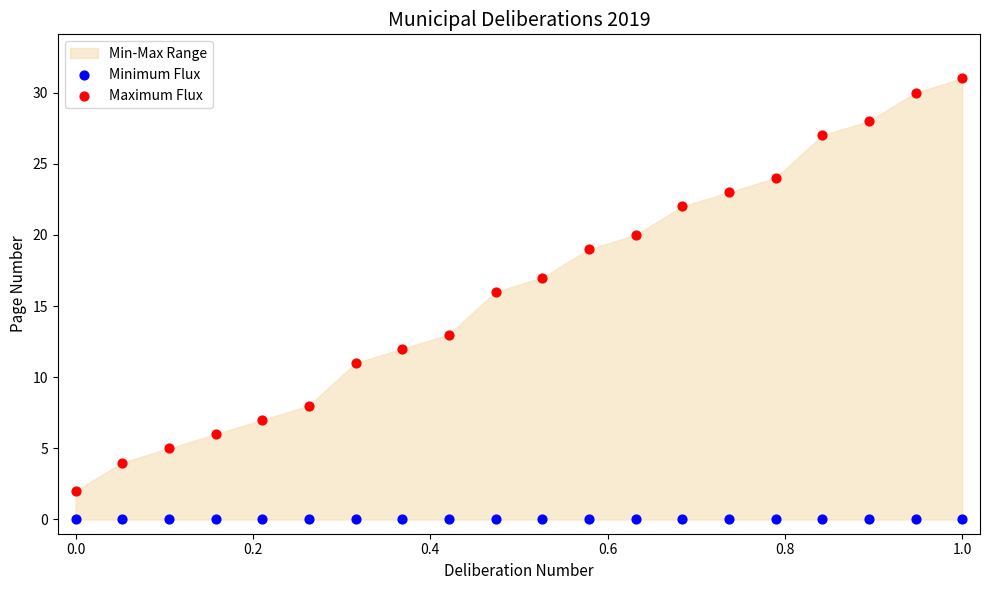

Which series reaches the maximum Y coordinate?

Maximum Flux